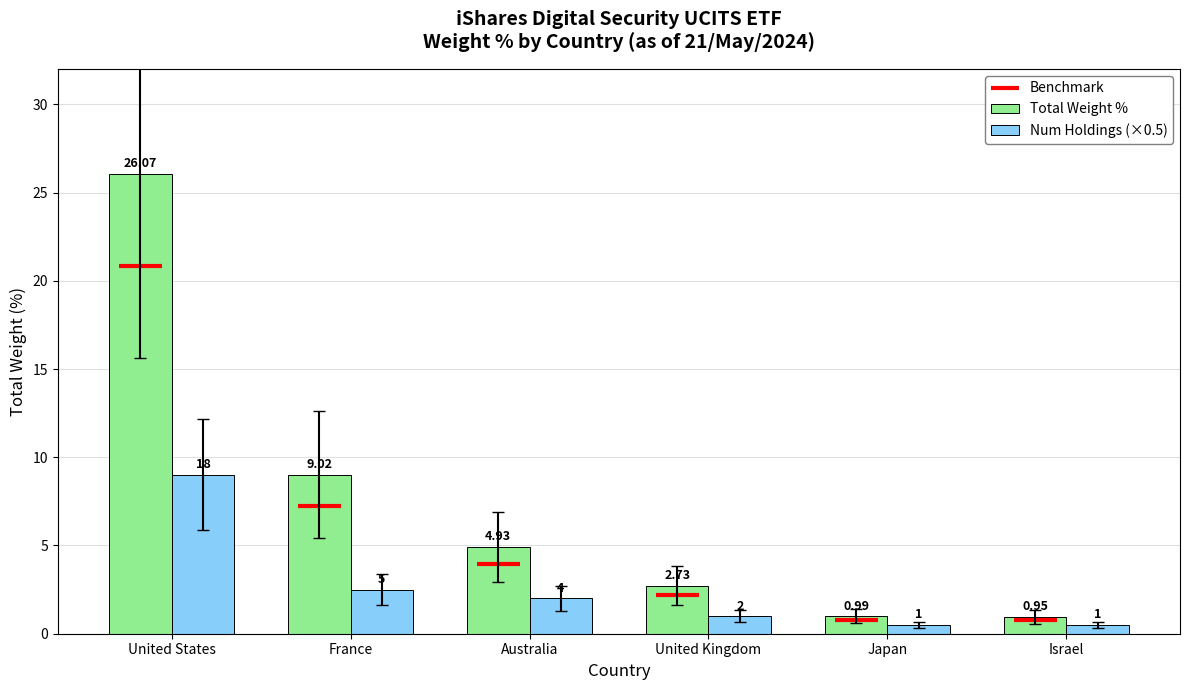

What is the spread (max minus min) of values at United States?

17.1